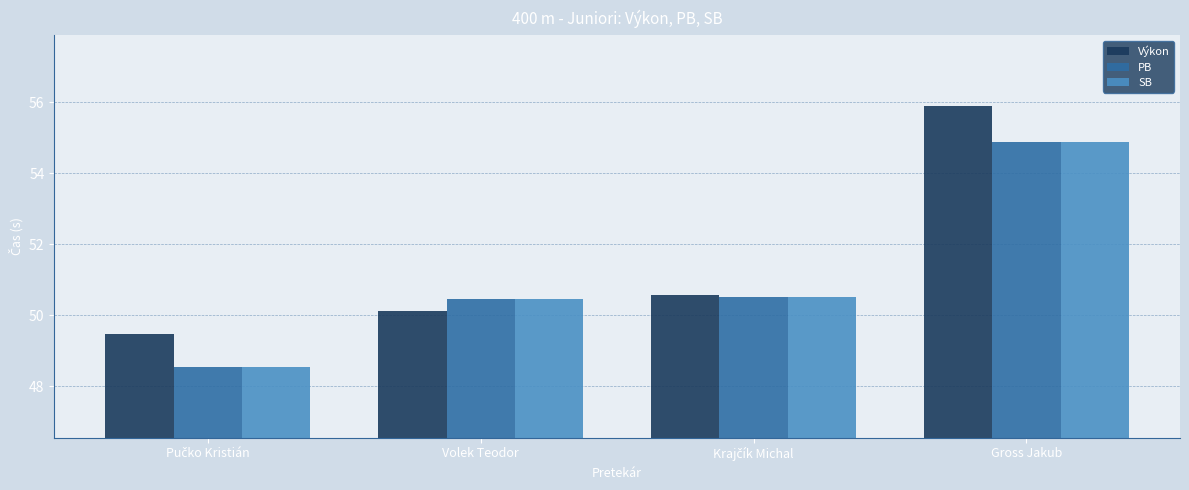

At which label does SB first exceed 50?

Volek Teodor